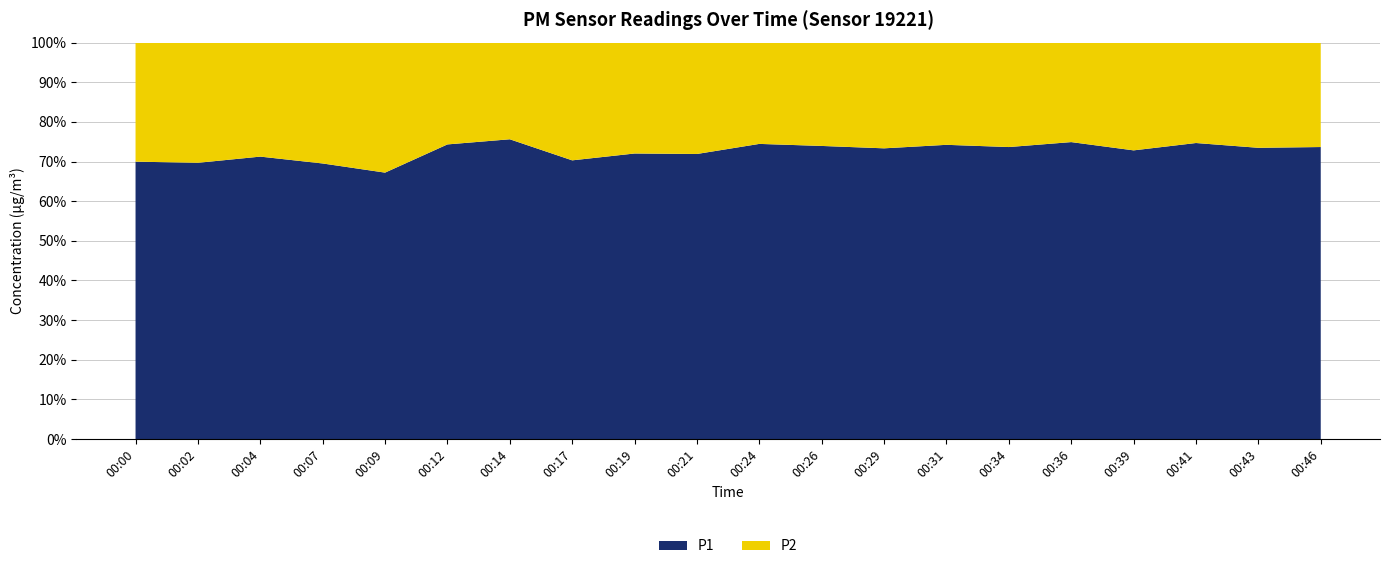

Reading left to right, list all the values displayed in this chart.

P1: 00:00=24.5	00:02=24.2	00:04=27.7	00:07=29.6	00:09=20.9	00:12=28.3	00:14=31.1	00:17=24.1	00:19=31.7	00:21=26.0	00:24=30.3	00:26=32.7	00:29=27.8	00:31=29.3	00:34=29.3	00:36=30.8	00:39=26.3	00:41=30.1	00:43=27.6	00:46=24.8
P2: 00:00=10.5	00:02=10.5	00:04=11.2	00:07=13.0	00:09=10.2	00:12=9.8	00:14=10.0	00:17=10.2	00:19=12.3	00:21=10.2	00:24=10.4	00:26=11.5	00:29=10.1	00:31=10.2	00:34=10.5	00:36=10.3	00:39=9.8	00:41=10.2	00:43=10.0	00:46=8.9